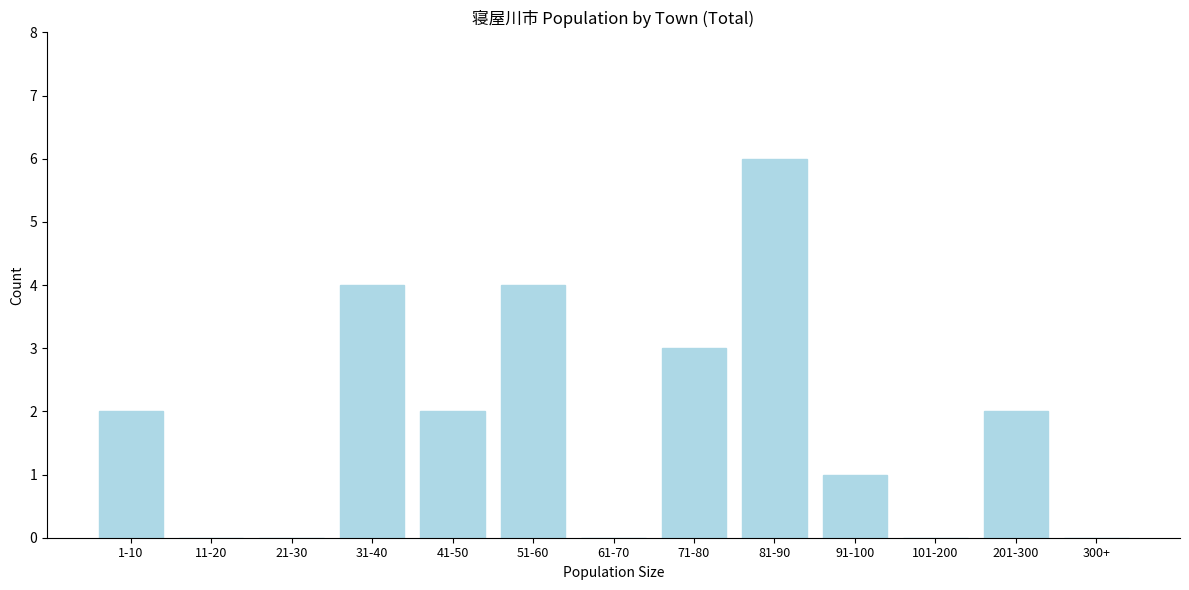

Reading left to right, list all the values displayed in this chart.

1-10=2	11-20=0	21-30=0	31-40=4	41-50=2	51-60=4	61-70=0	71-80=3	81-90=6	91-100=1	101-200=0	201-300=2	300+=0